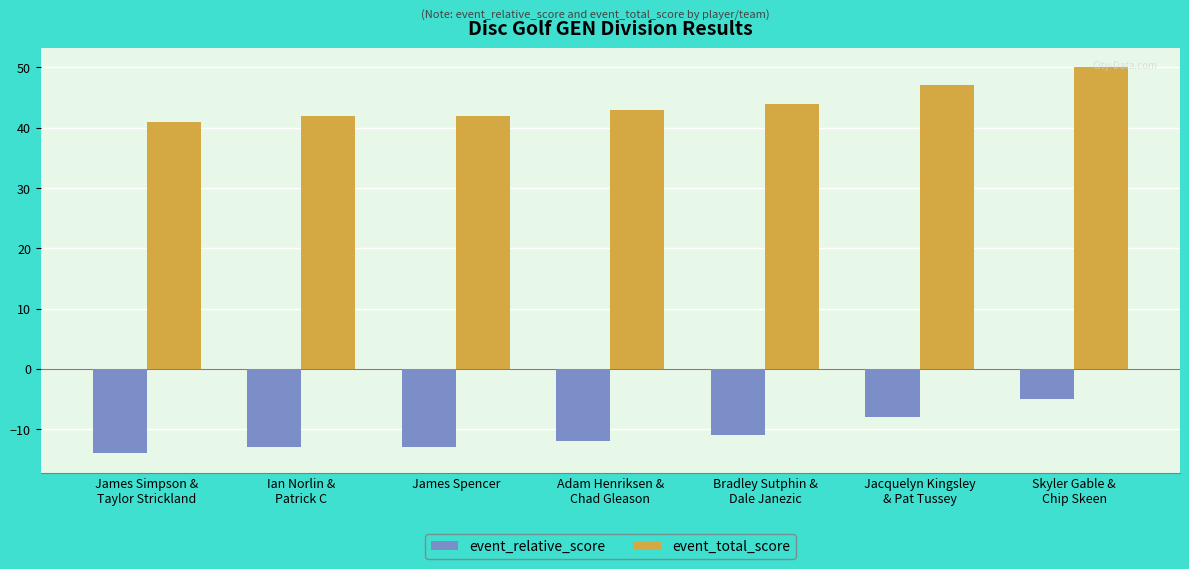

What is the label of the 6th bar from the left?

Jacquelyn Kingsley
& Pat Tussey